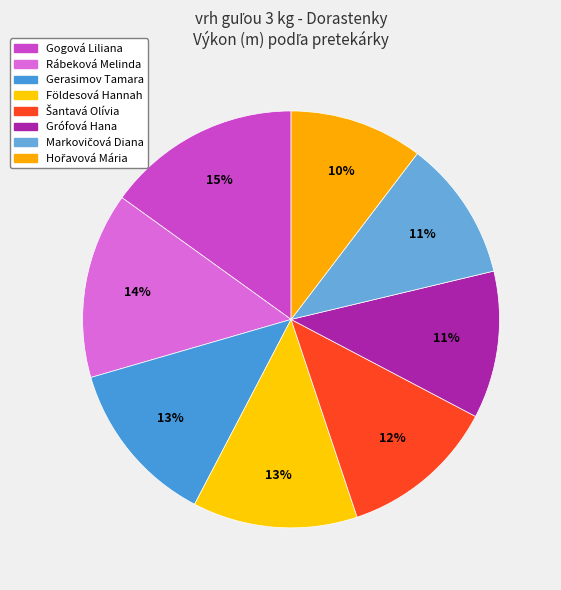

Rank the categories by value from lowest to highest.

Hořavová Mária, Markovičová Diana, Grófová Hana, Šantavá Olívia, Földesová Hannah, Gerasimov Tamara, Rábeková Melinda, Gogová Liliana